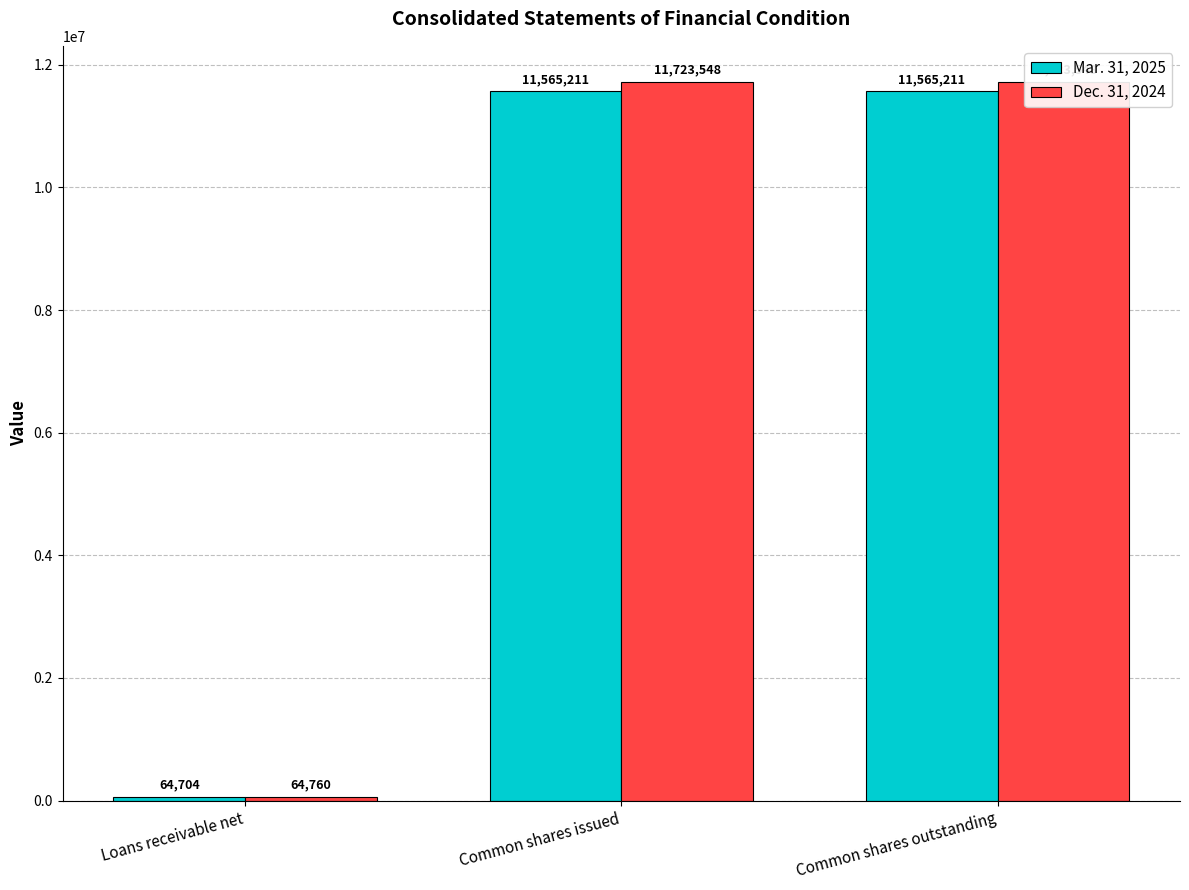

Which series changed the most between Loans receivable net and Common shares issued?

Dec. 31, 2024